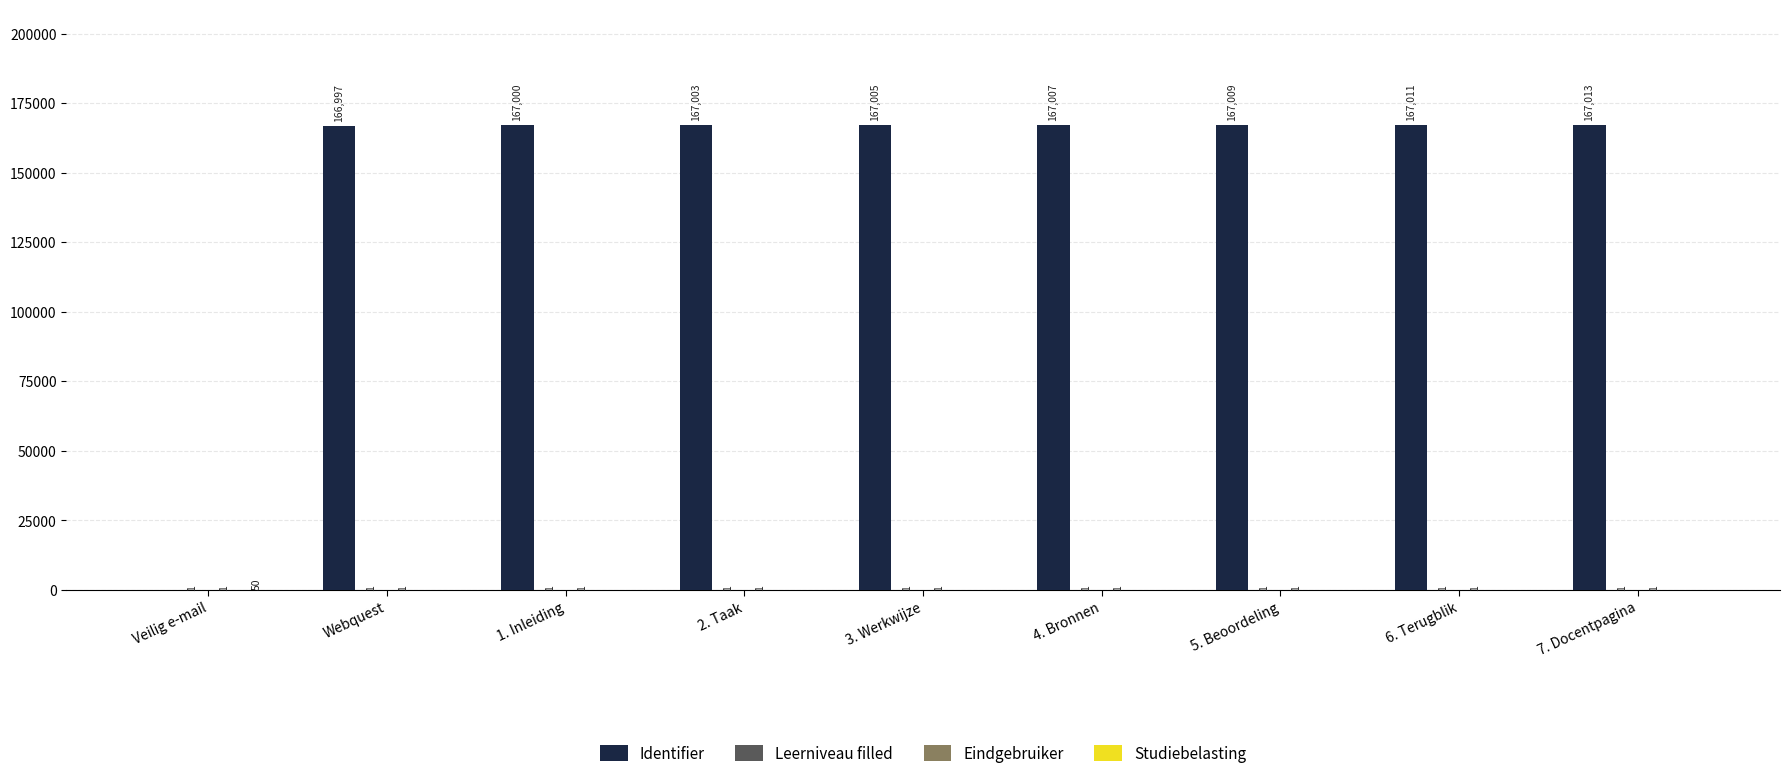

At which category is the sum across all series the highest?

7. Docentpagina